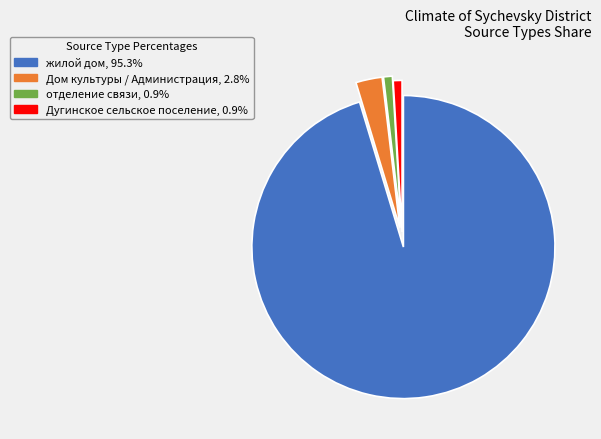

Does any single category account for the majority?

Yes